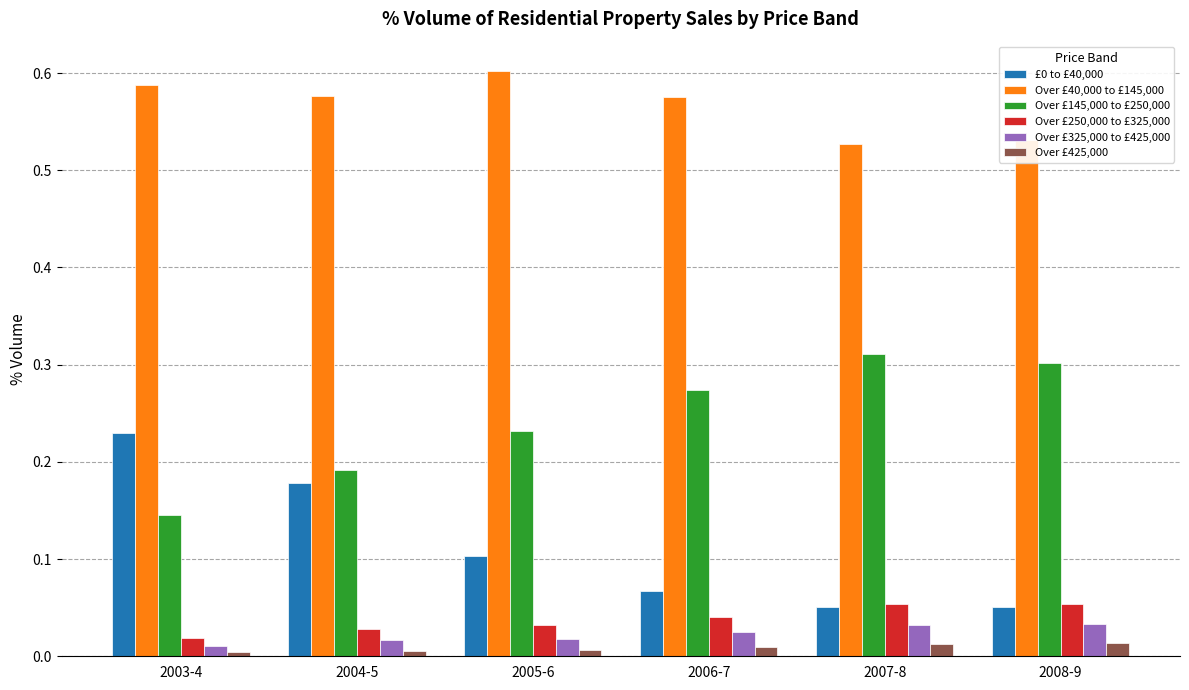

How many data points does each series have?

6